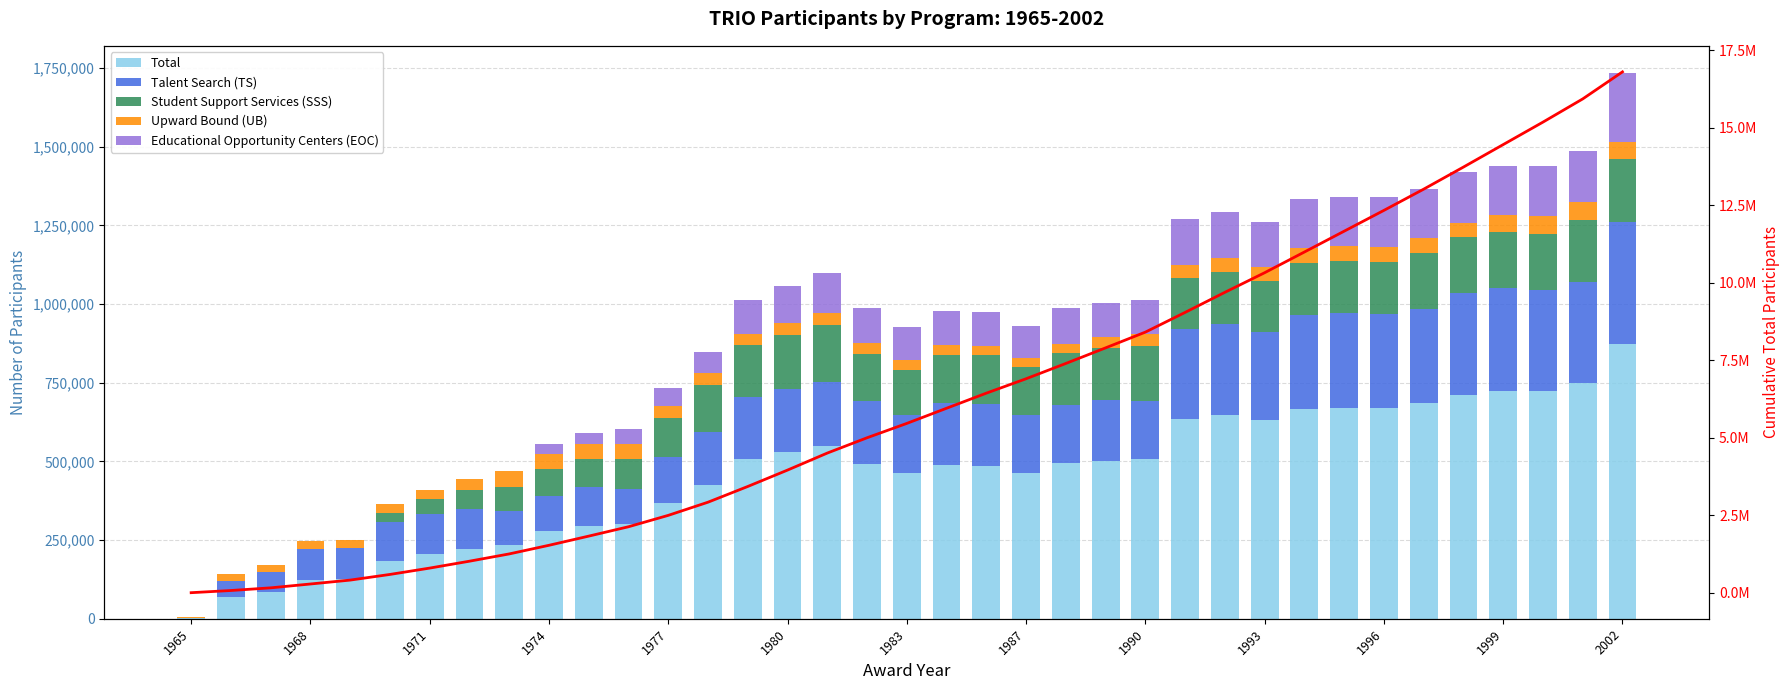

Does the chart contain any negative values?

No